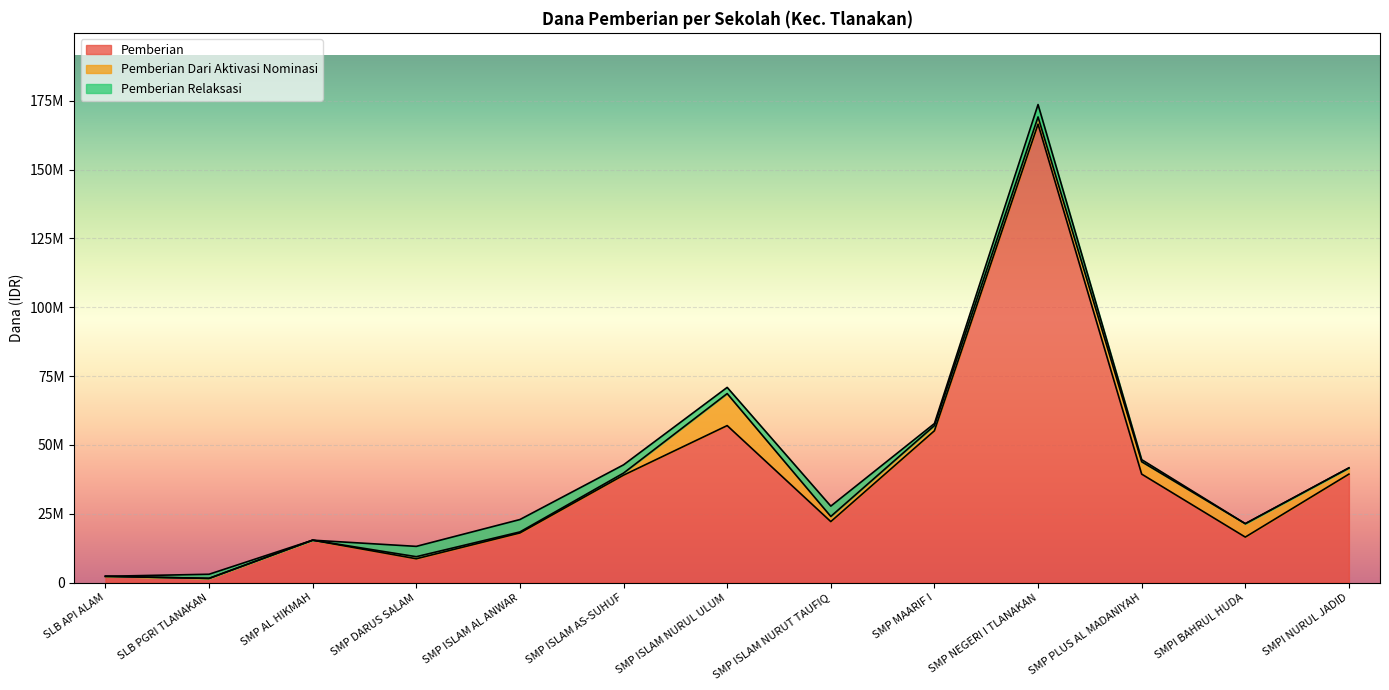

Between SMP AL HIKMAH and SMP ISLAM AL ANWAR, which is larger?

SMP ISLAM AL ANWAR